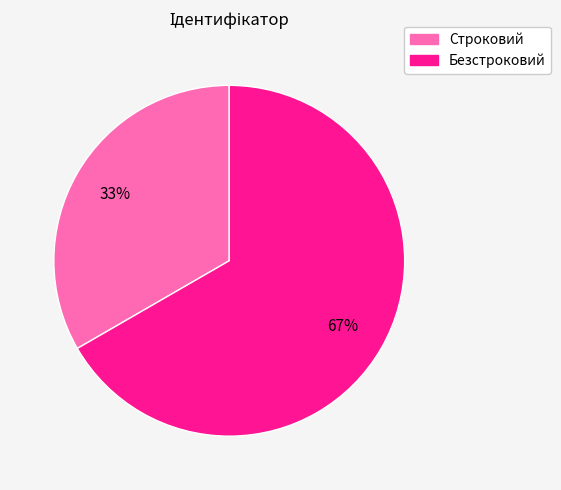

Is the sum of Безстроковий and Строковий greater than half?

Yes